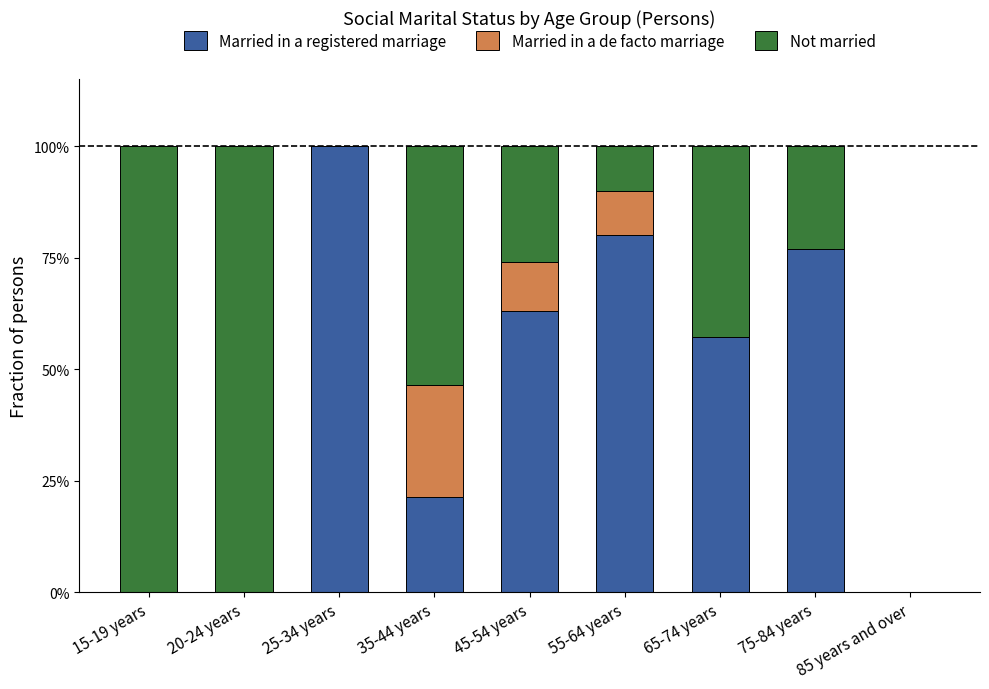

What is the maximum value for Married in a registered marriage?

100.0